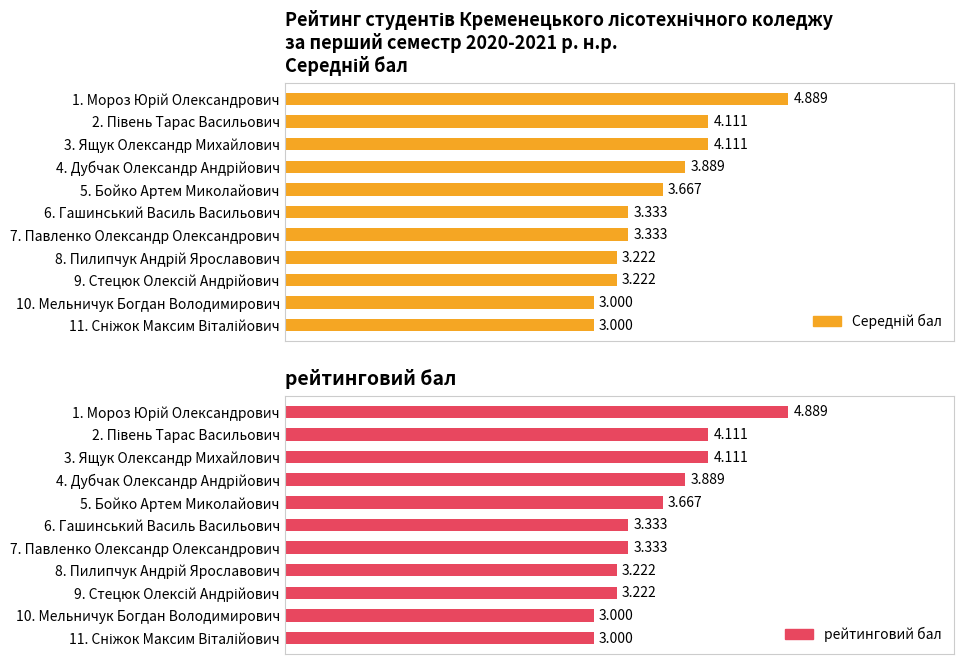

List the labels in order of Середній бал value, largest first.

1. Мороз Юрій Олександрович, 2. Півень Тарас Васильович, 3. Ящук Олександр Михайлович, 4. Дубчак Олександр Андрійович, 5. Бойко Артем Миколайович, 6. Гашинський Василь Васильович, 7. Павленко Олександр Олександрович, 8. Пилипчук Андрій Ярославович, 9. Стецюк Олексій Андрійович, 10. Мельничук Богдан Володимирович, 11. Сніжок Максим Віталійович